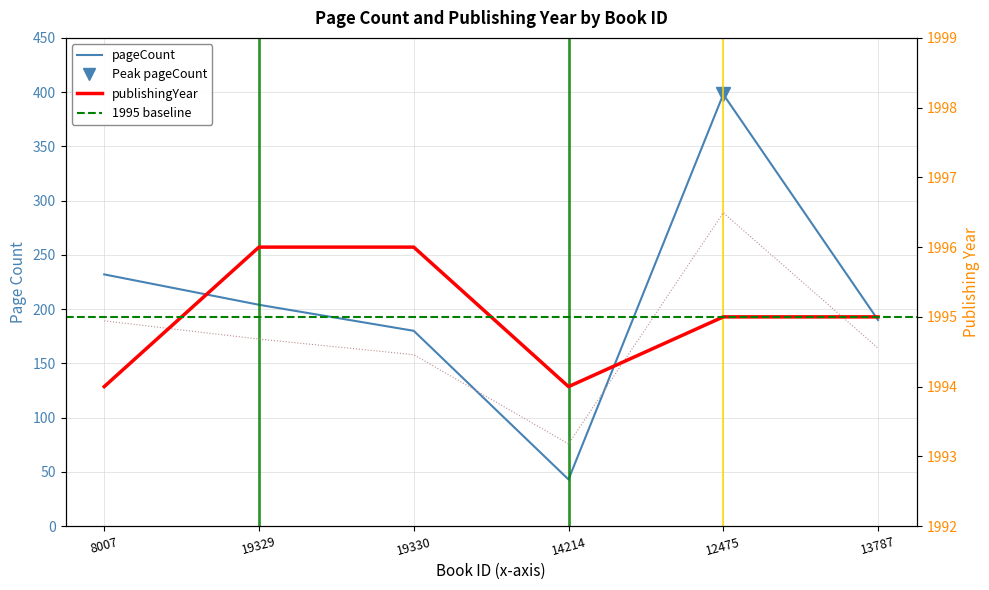

Read the pageCount value at 19329, to the nearest 50.

200